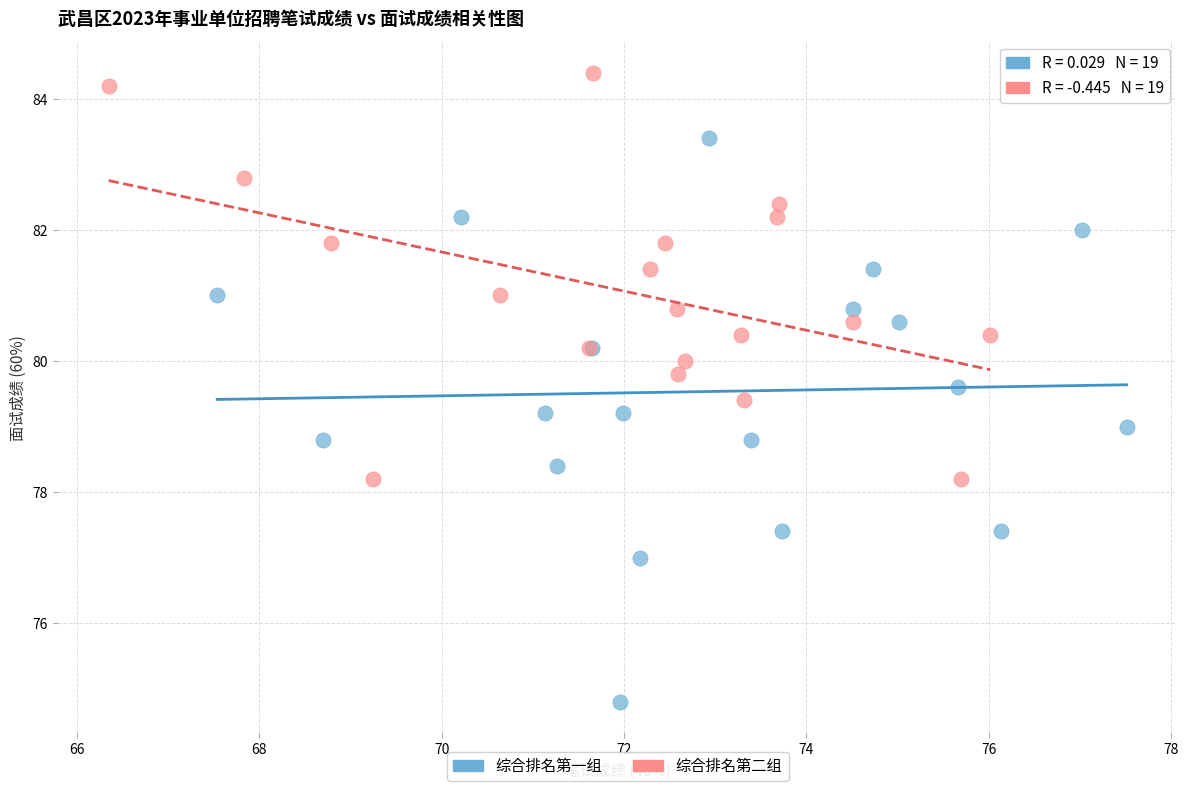

What are all the series names shown in the legend?

综合排名第一组, 综合排名第二组